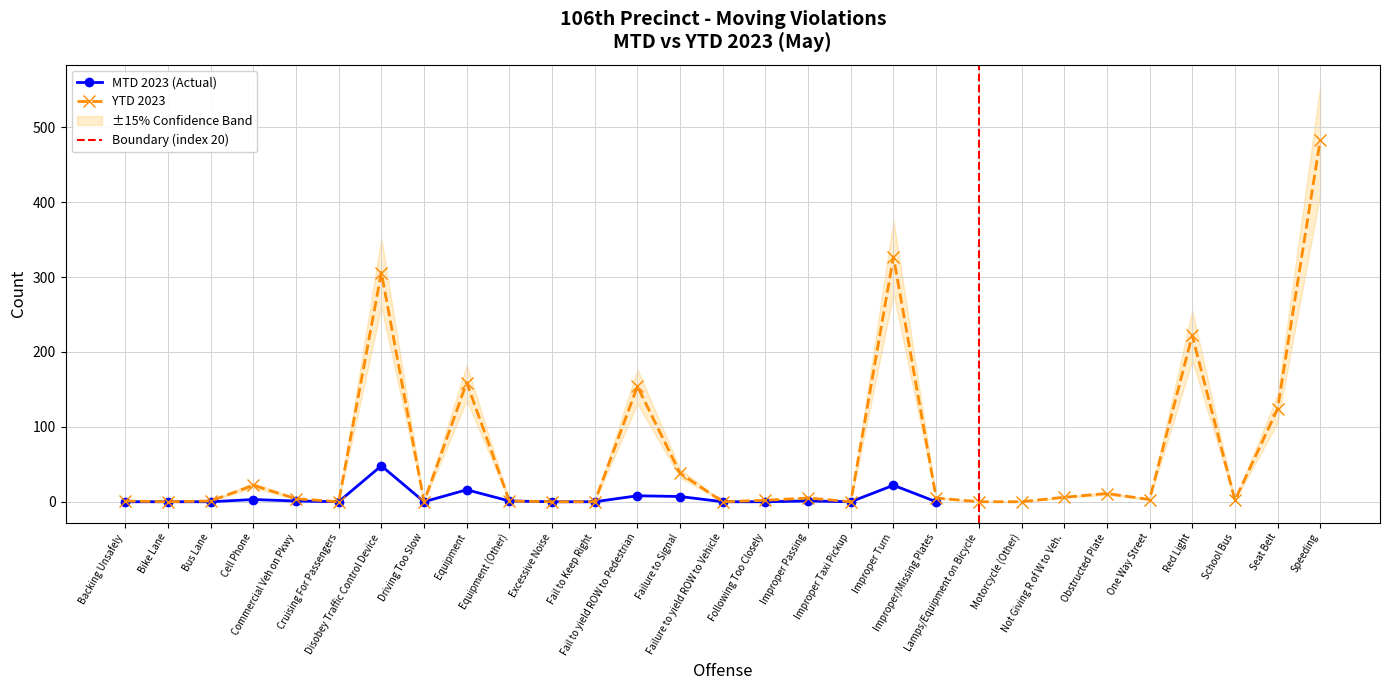

Read the value at Improper Passing.

5